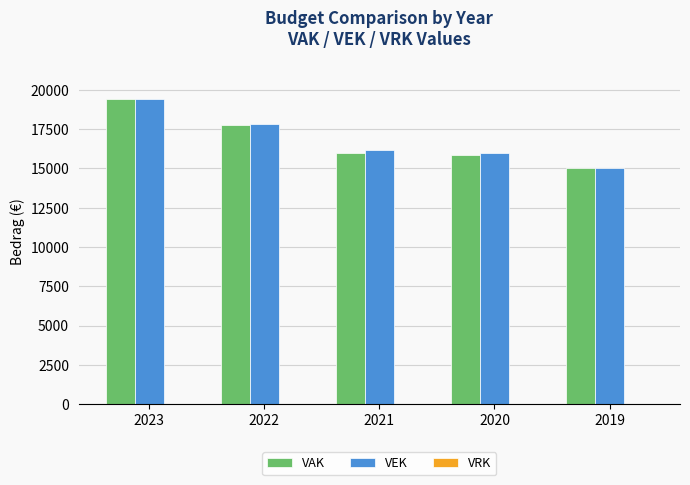

What is the approximate value of VAK at 2019, to the nearest 10?

15060